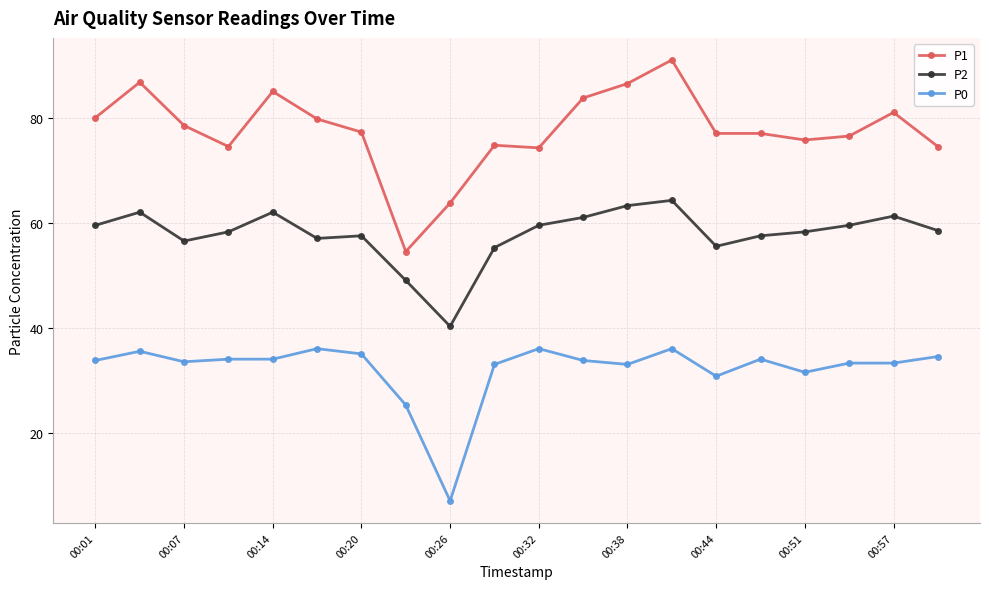

What is the smallest value displayed?

7.0